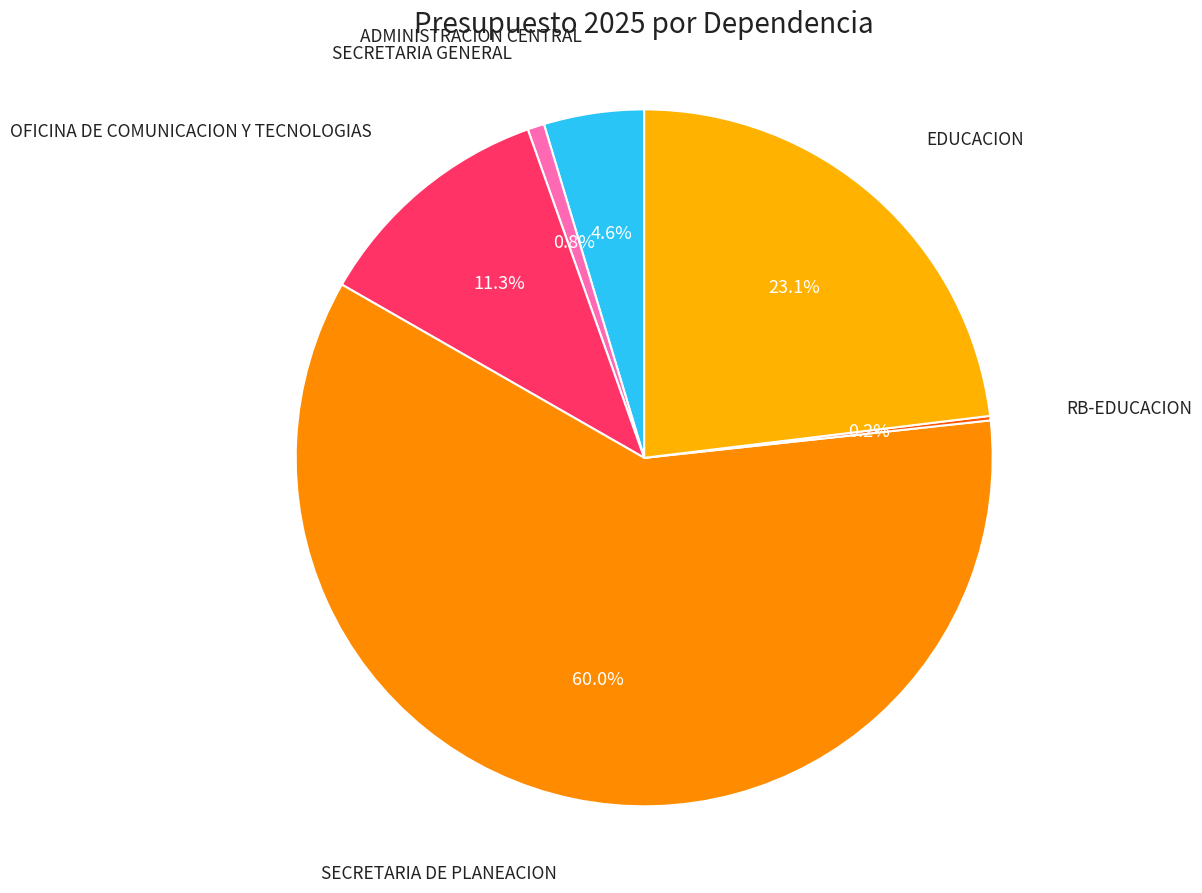

What is the largest slice in the pie chart?

SECRETARIA DE PLANEACION